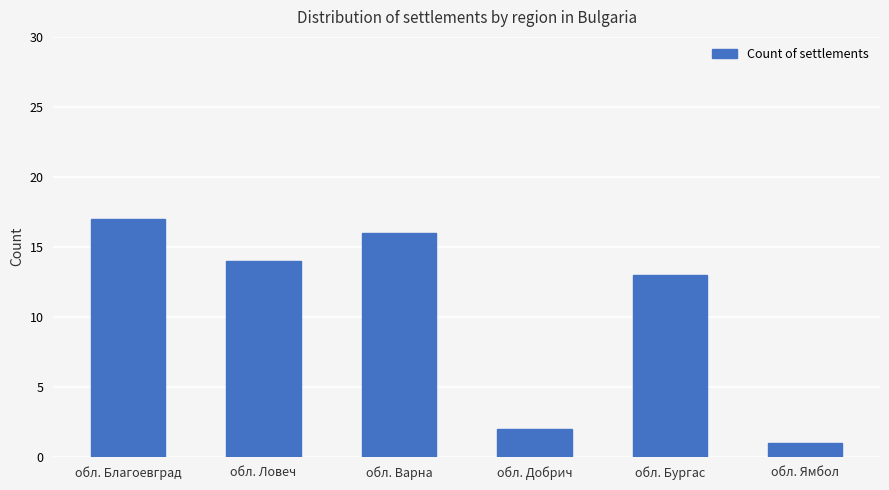

What is the label of the 4th bar from the right?

обл. Варна